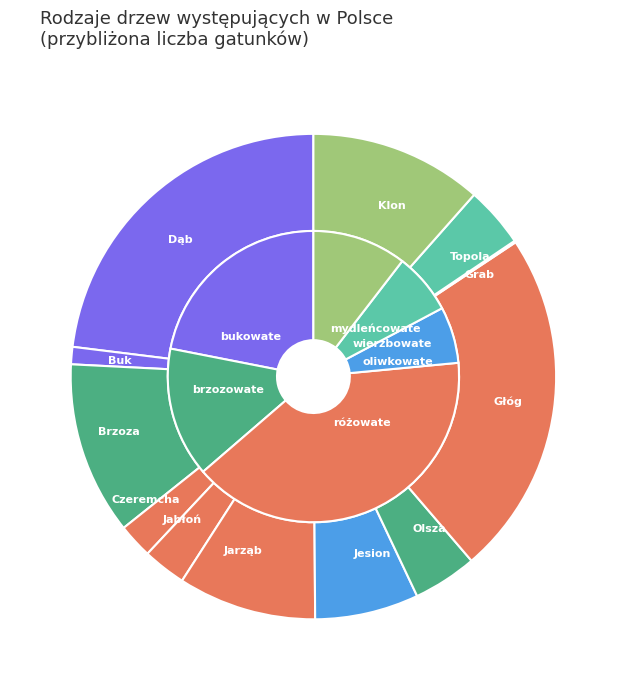

To the nearest percent, what portion does Topola represent?

4%